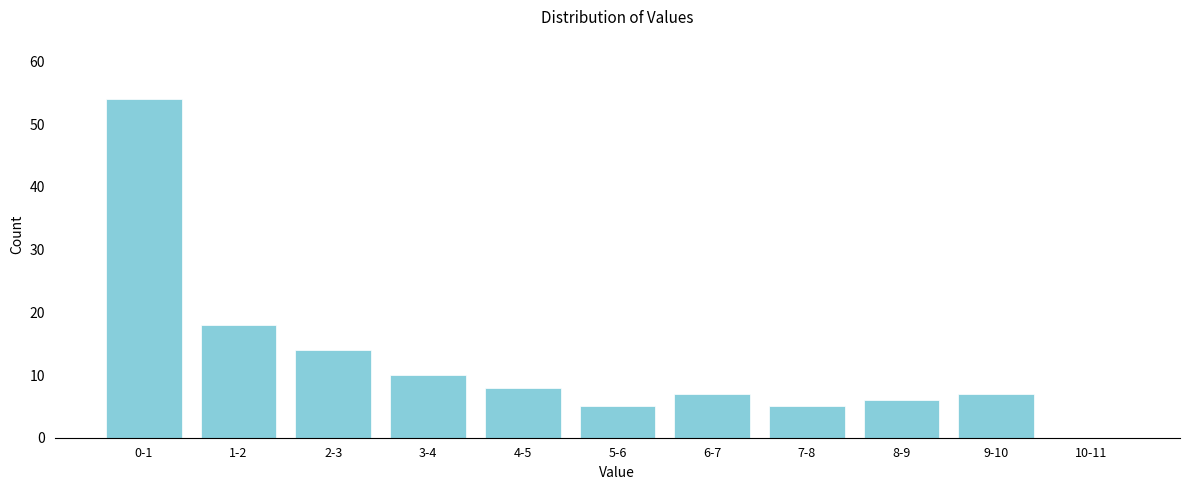

Reading right to left, list all the values displayed in this chart.

10-11=0	9-10=7	8-9=6	7-8=5	6-7=7	5-6=5	4-5=8	3-4=10	2-3=14	1-2=18	0-1=54